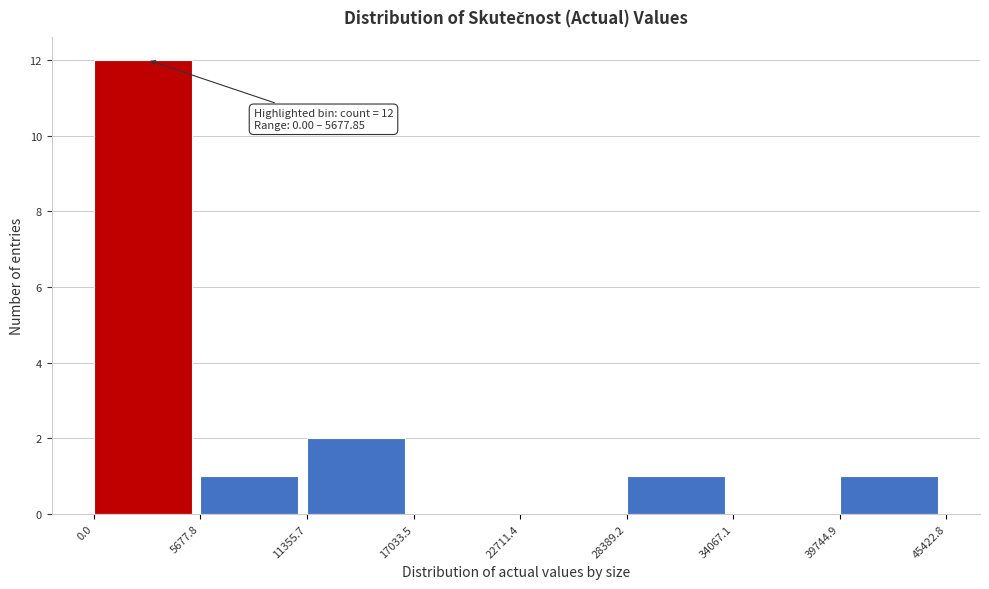

Which range on the x-axis has the tallest bar?

0.0 to 5677.8